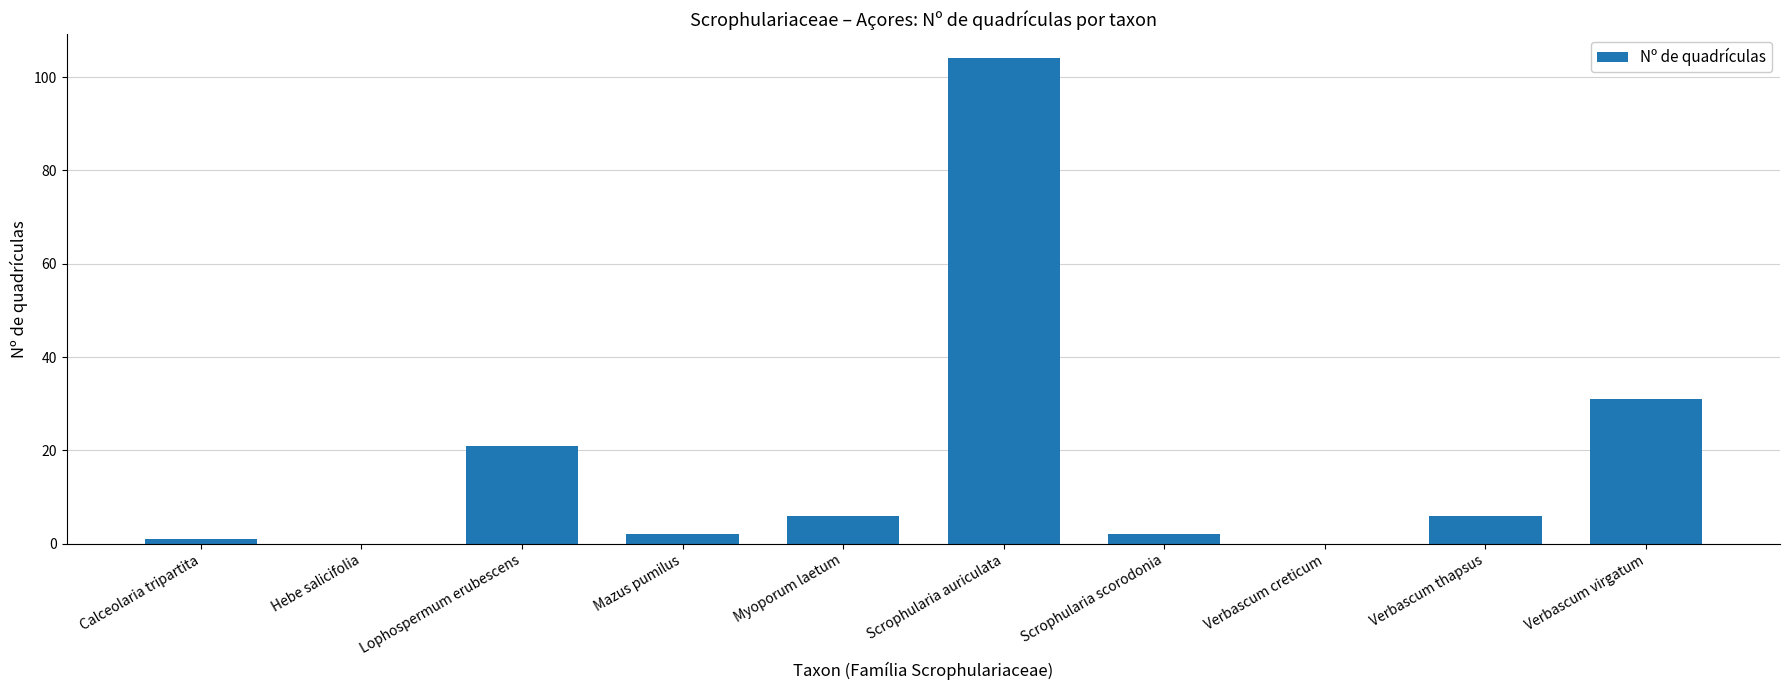

Which has a higher value, Mazus pumilus or Myoporum laetum?

Myoporum laetum